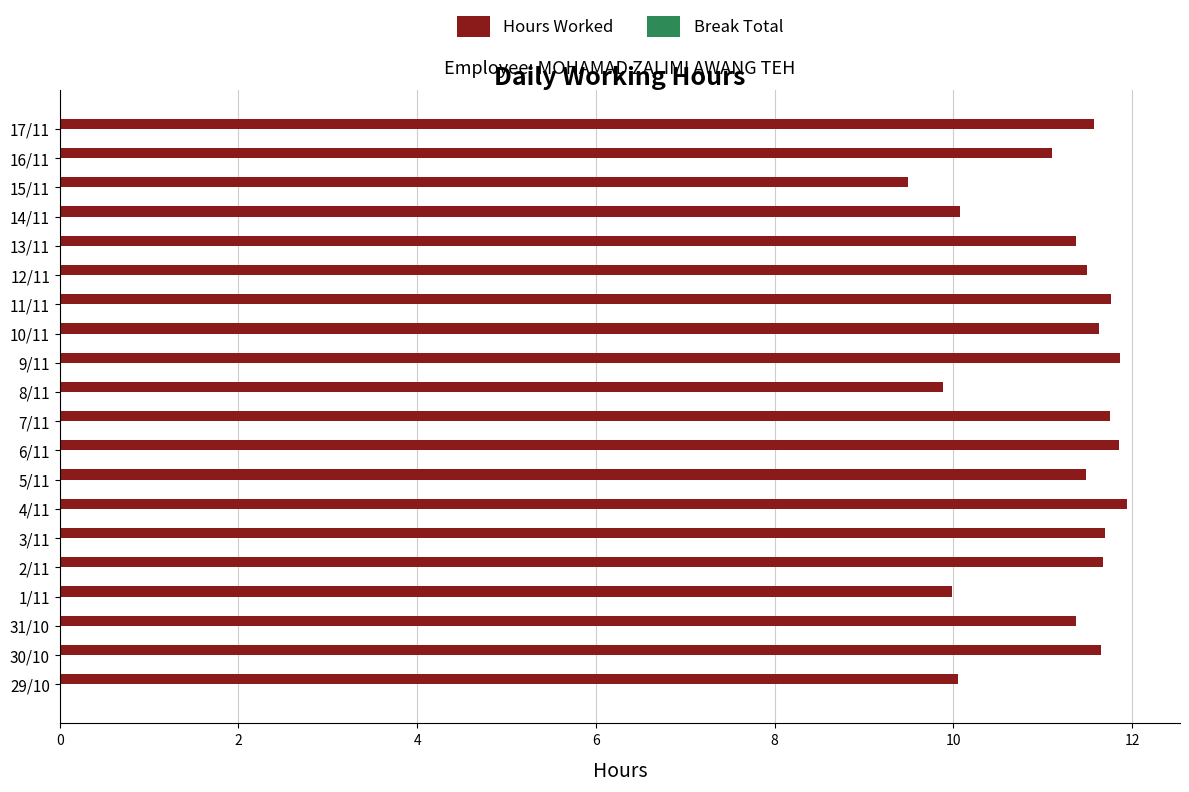

Between 11/11 and 29/10, which is larger?

11/11